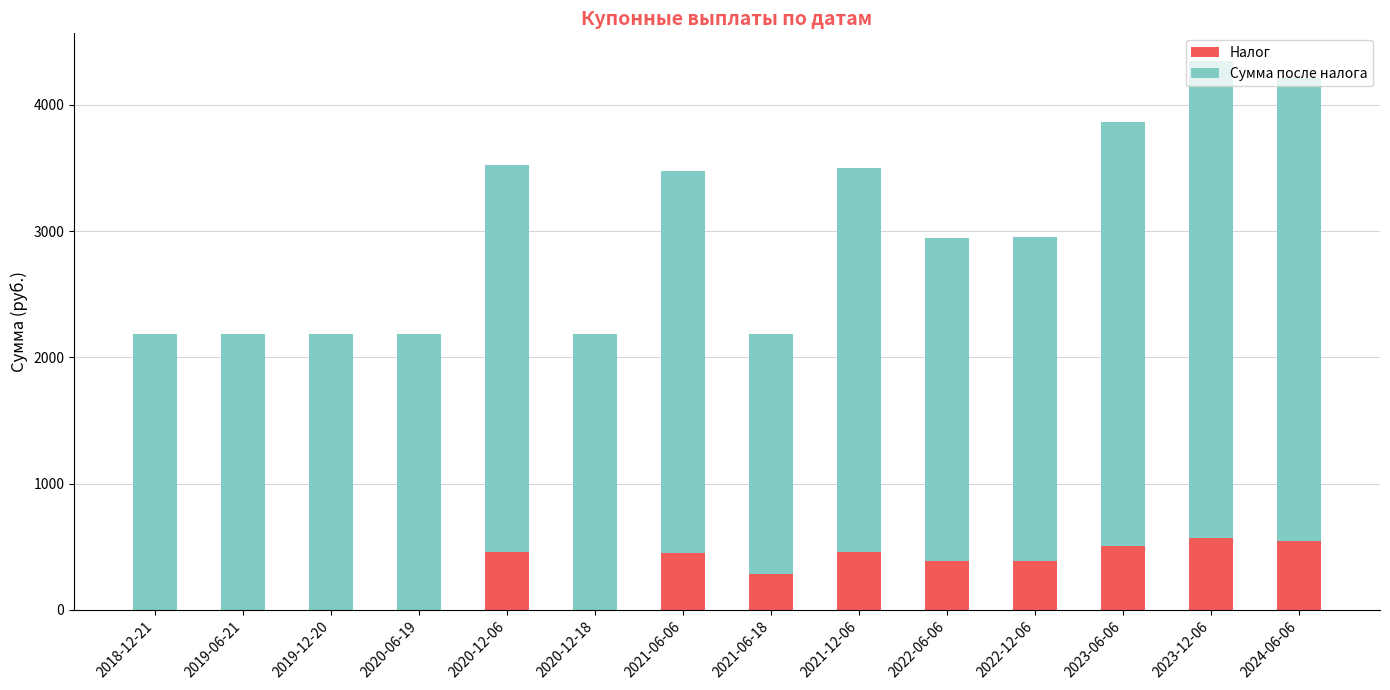

What is the total value across all series at 2024-06-06?

4215.3